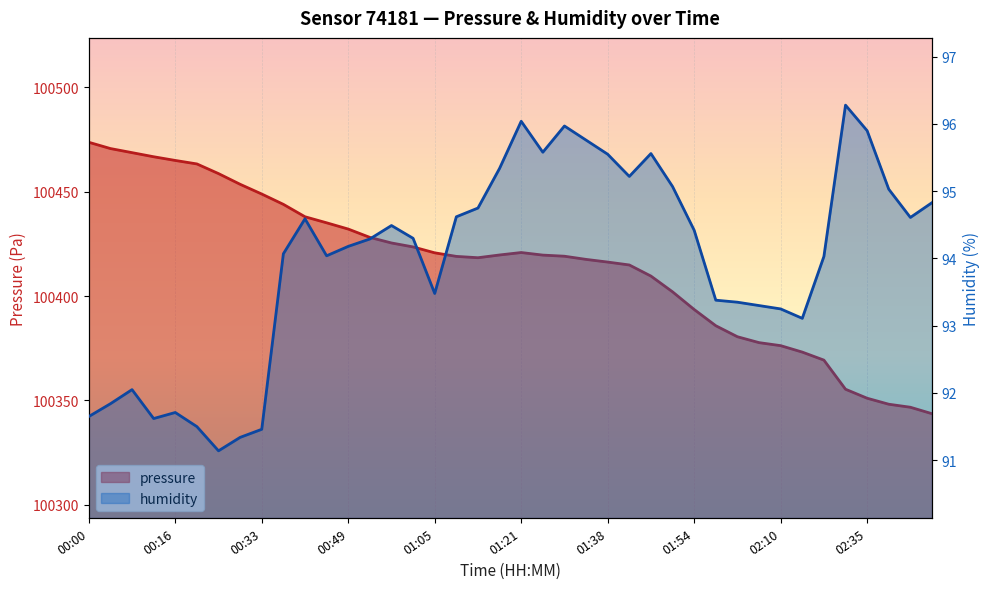

How many lines are shown in the chart?

2